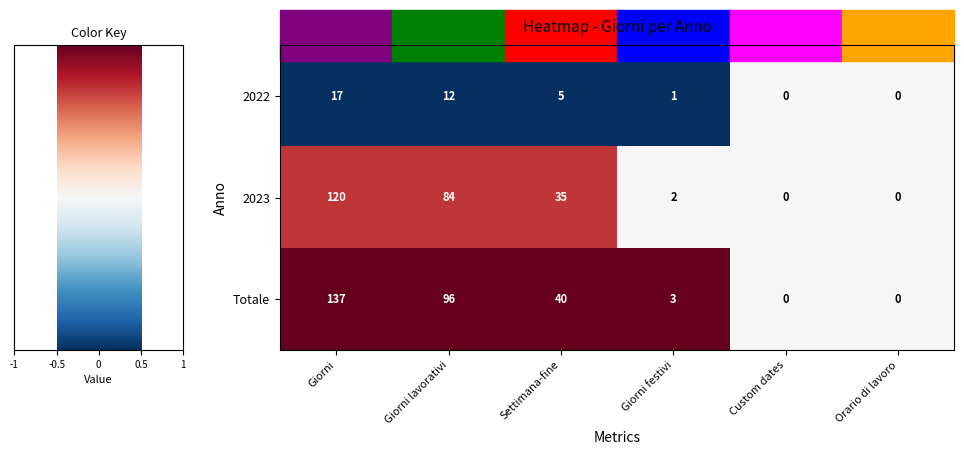

How many distinct data groups are displayed?

3